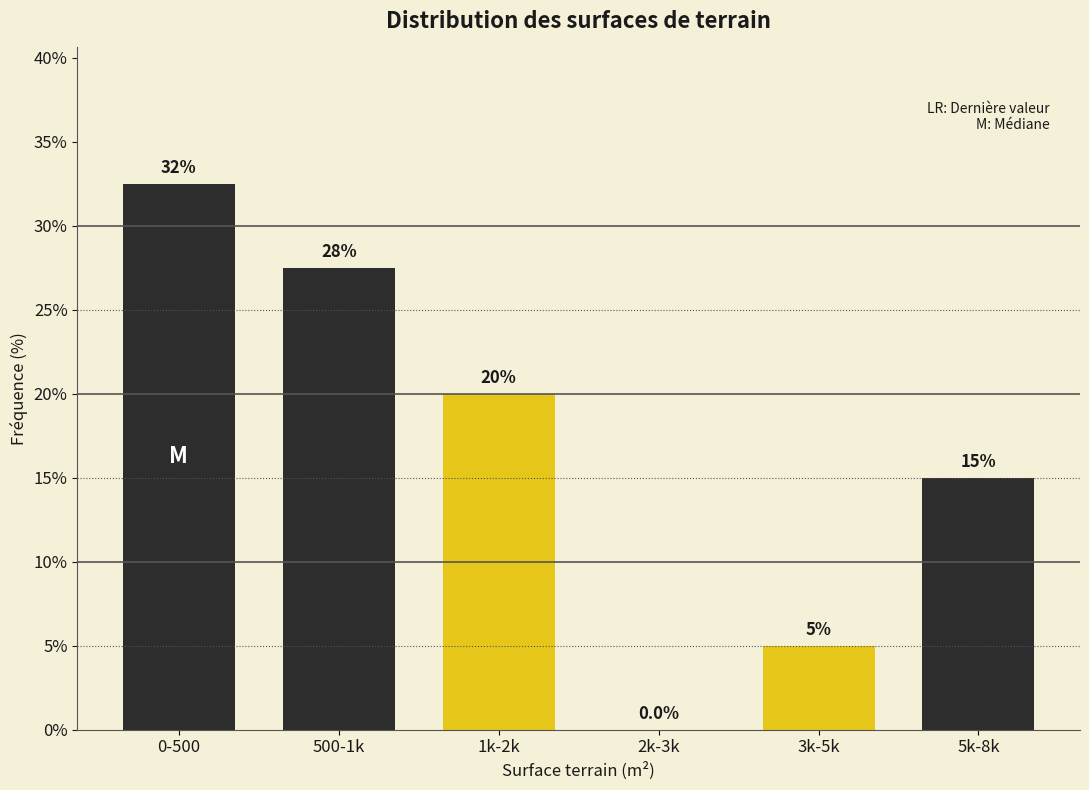

Reading right to left, list all the values displayed in this chart.

5k-8k=15.0	3k-5k=5.0	2k-3k=0.0	1k-2k=20.0	500-1k=27.5	0-500=32.5